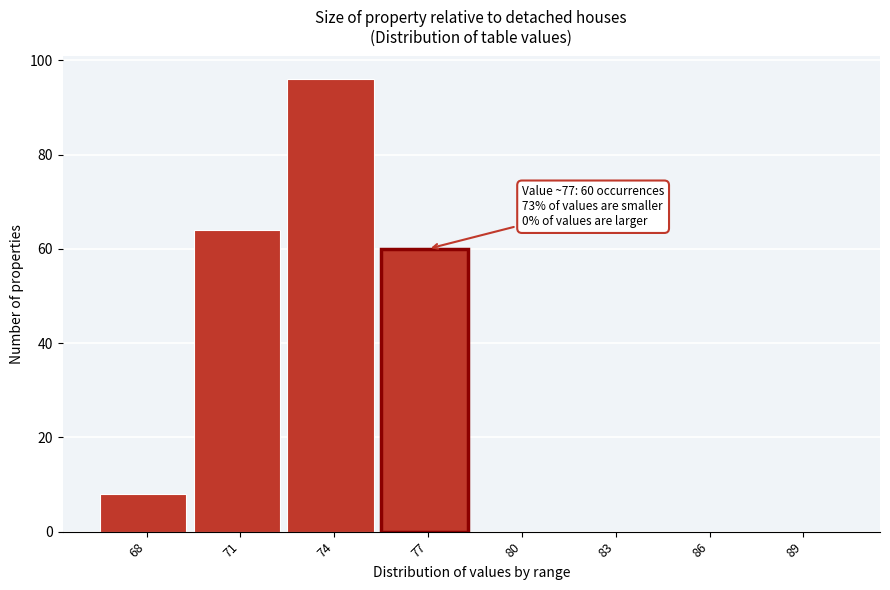

Reading left to right, extract all data points from this chart.

68=8	71=64	74=96	77=60	80=0	83=0	86=0	89=0